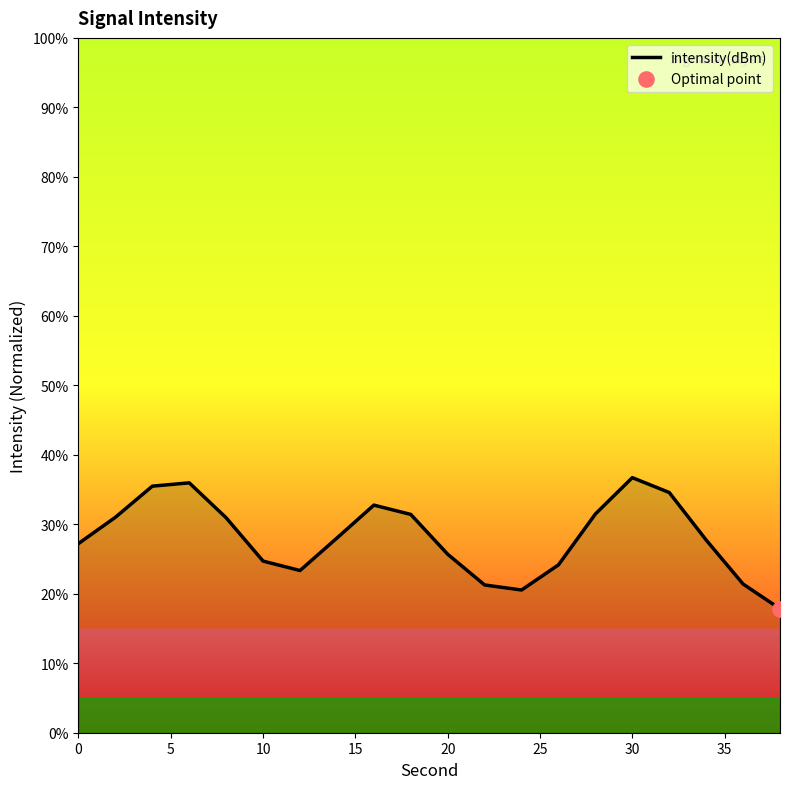

What is the smallest value displayed?

17.8